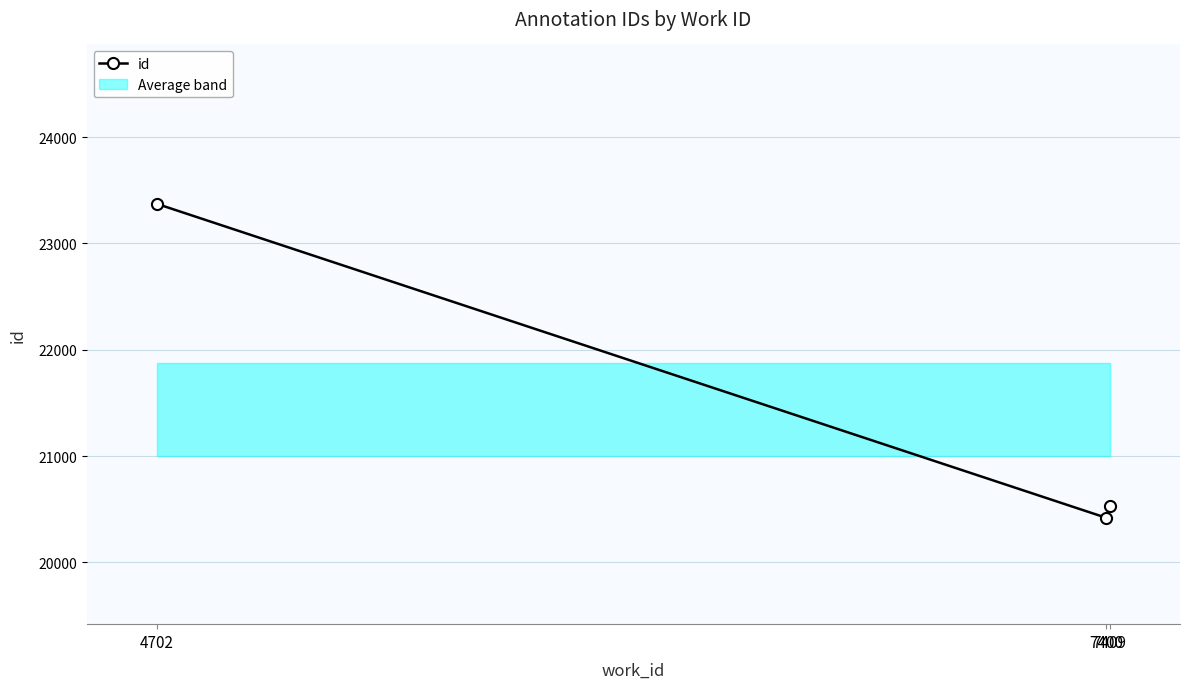

The chart shows a value of 23372 at 4702. True or false?

True